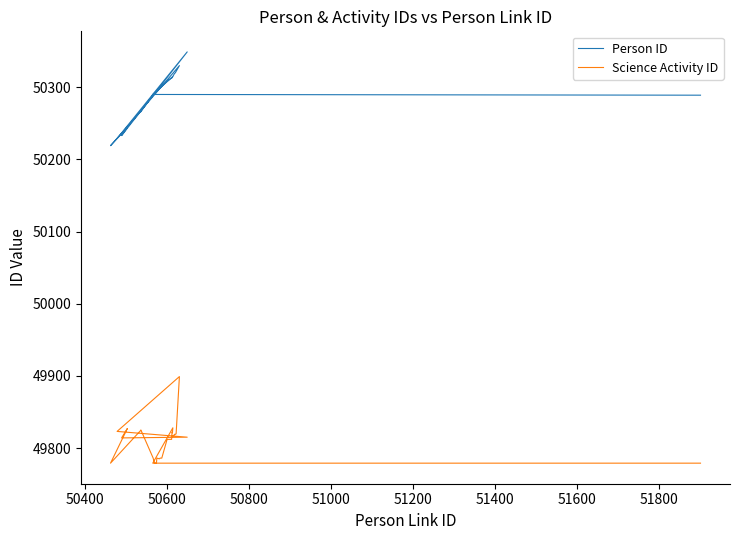

Does the chart have visible grid lines?

No